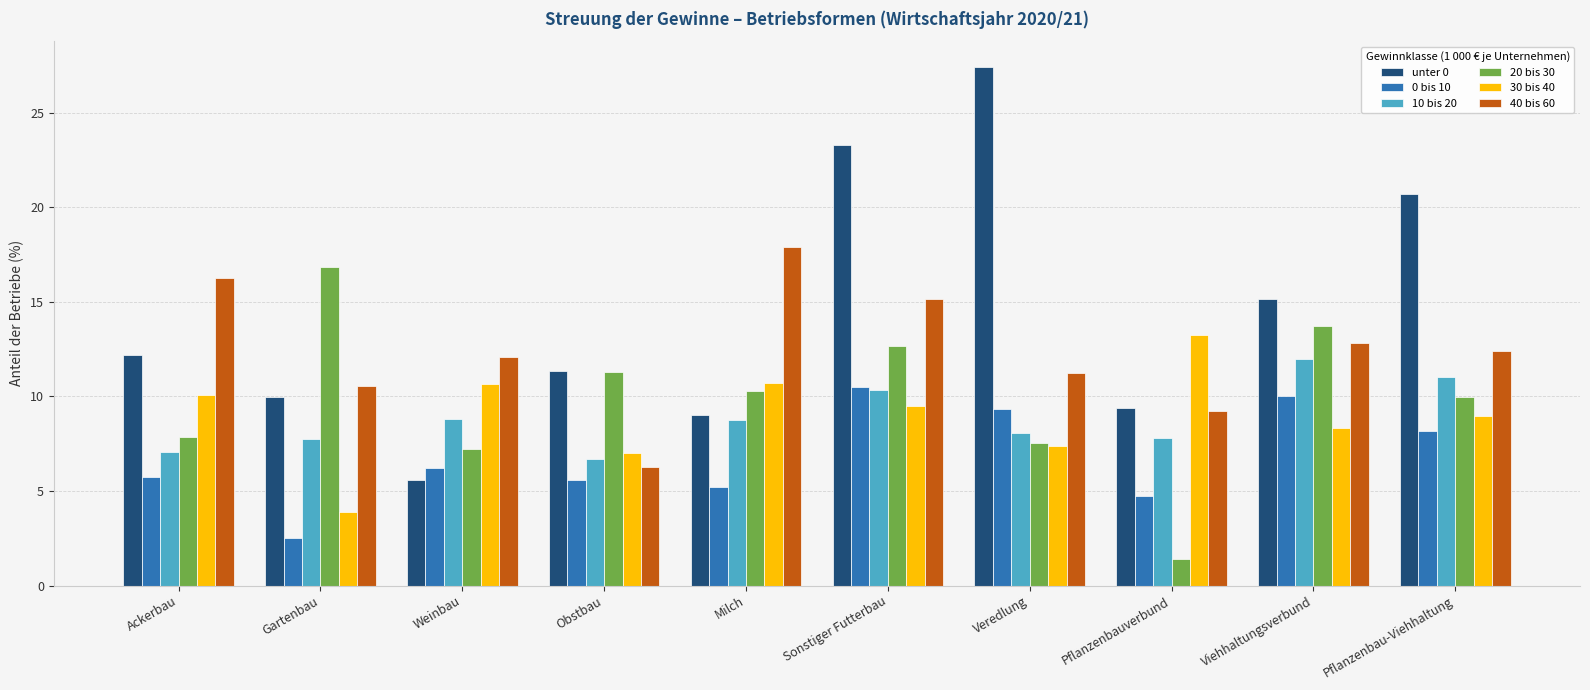

True or false: 40 bis 60 has a value of 7.7 at Veredlung.

False